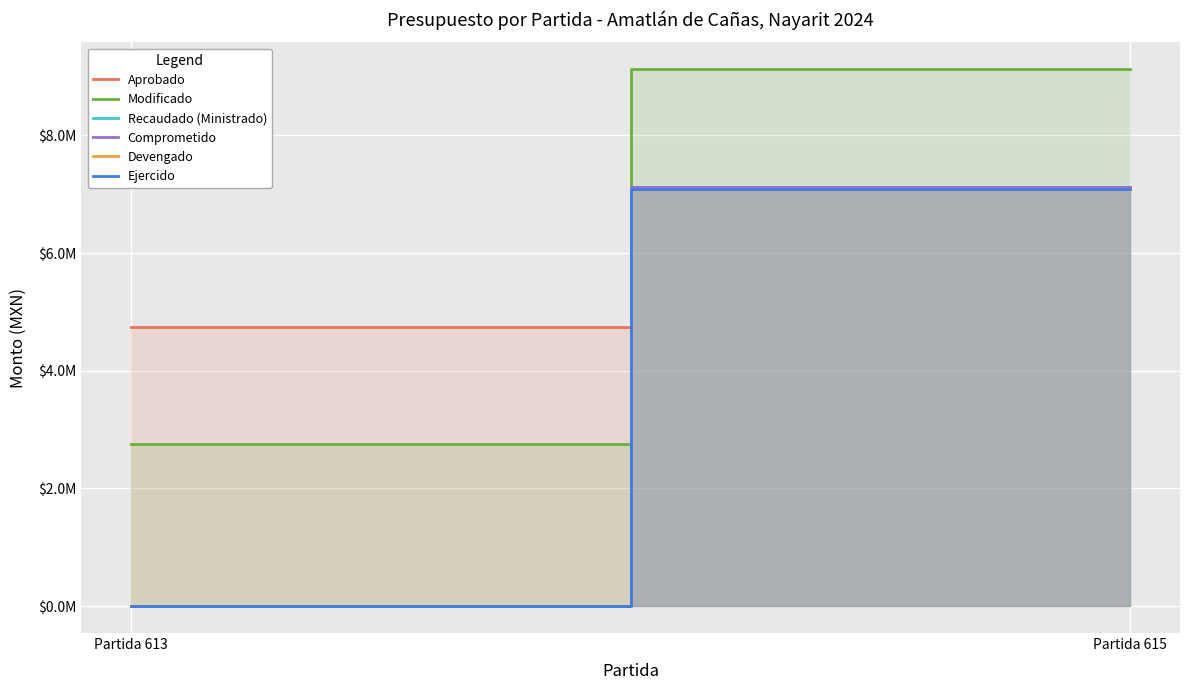

What is the value of the Ejercido point at the 2nd from the left?

7086530.5